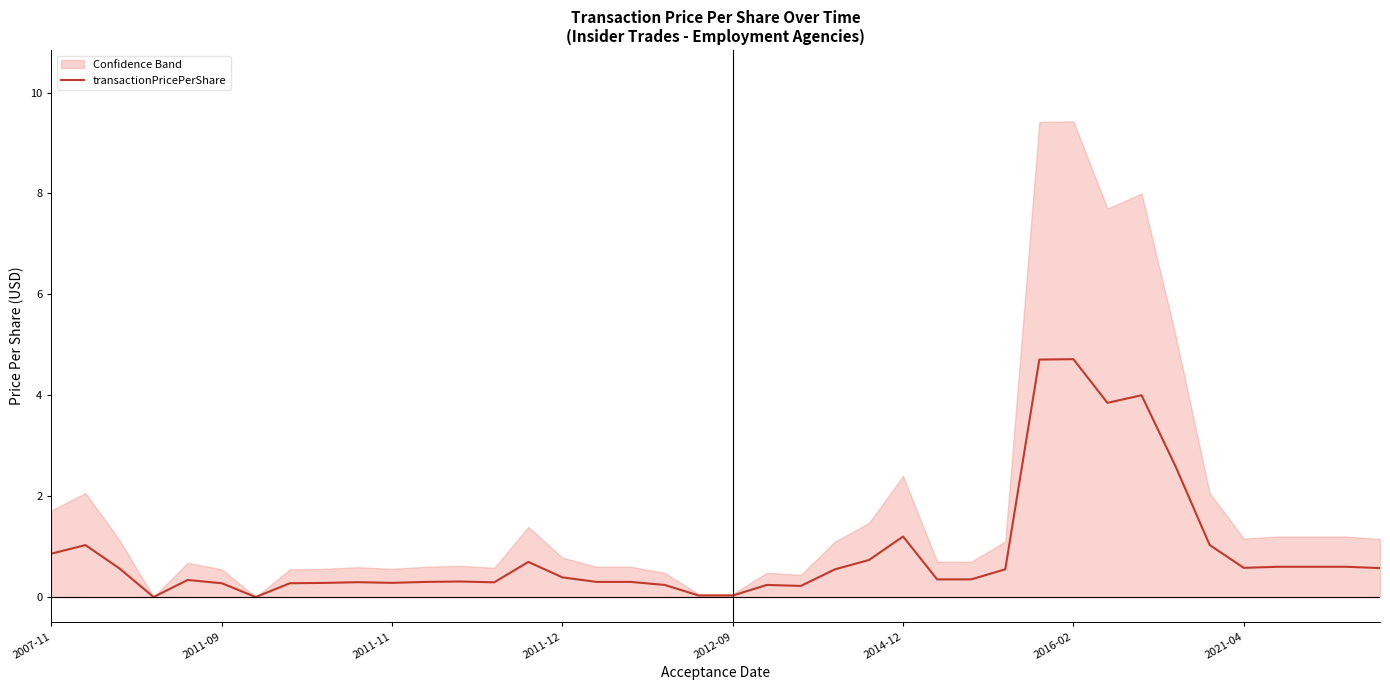

Does the chart display data point markers on the line(s)?

No